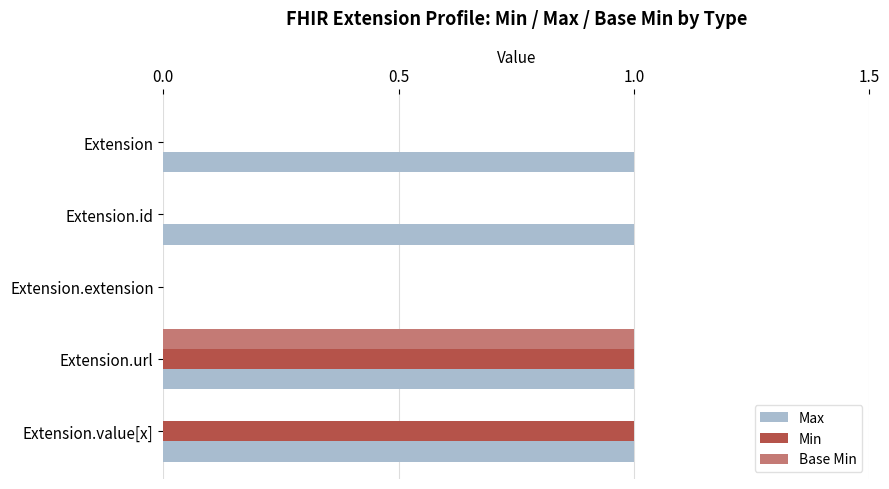

The Max series shows 1 at Extension. True or false?

True